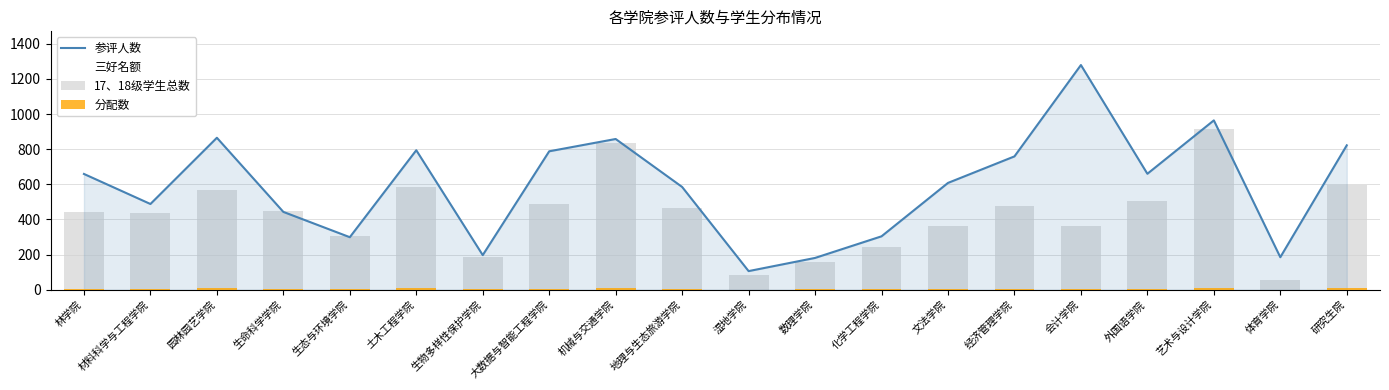

What is the total value across all series at 体育学院?

242